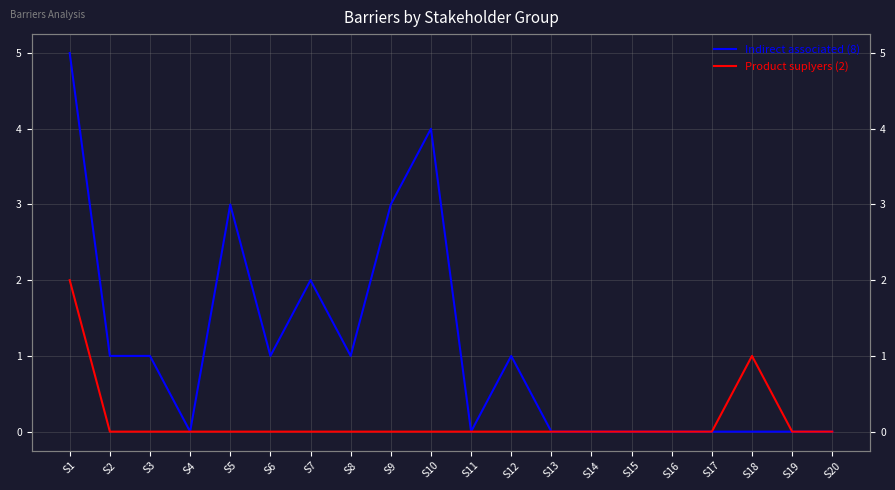

True or false: Product suplyers (2) has a value of 1 at S14.

False